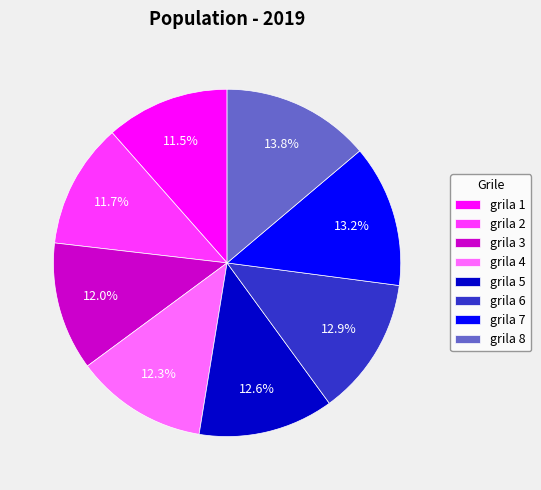

What is the ratio of the value at grila 3 to the value at grila 6?

0.9